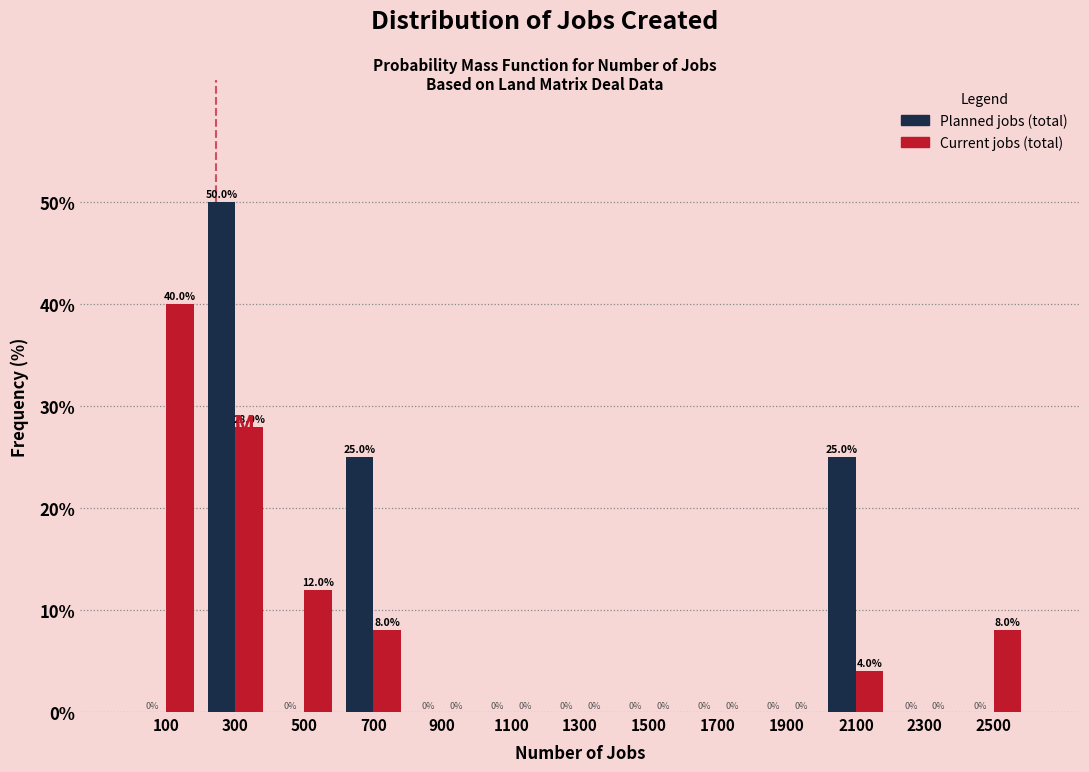

Reading left to right, transcribe this chart: for each range on the x-axis, give the height of each series' bar.

0 to 200: Planned jobs (total)=0.0	Current jobs (total)=40.0
200 to 400: Planned jobs (total)=50.0	Current jobs (total)=28.0
400 to 600: Planned jobs (total)=0.0	Current jobs (total)=12.0
600 to 800: Planned jobs (total)=25.0	Current jobs (total)=8.0
800 to 1000: Planned jobs (total)=0.0	Current jobs (total)=0.0
1000 to 1200: Planned jobs (total)=0.0	Current jobs (total)=0.0
1200 to 1400: Planned jobs (total)=0.0	Current jobs (total)=0.0
1400 to 1600: Planned jobs (total)=0.0	Current jobs (total)=0.0
1600 to 1800: Planned jobs (total)=0.0	Current jobs (total)=0.0
1800 to 2000: Planned jobs (total)=0.0	Current jobs (total)=0.0
2000 to 2200: Planned jobs (total)=25.0	Current jobs (total)=4.0
2200 to 2400: Planned jobs (total)=0.0	Current jobs (total)=0.0
2400 to 2600: Planned jobs (total)=0.0	Current jobs (total)=8.0